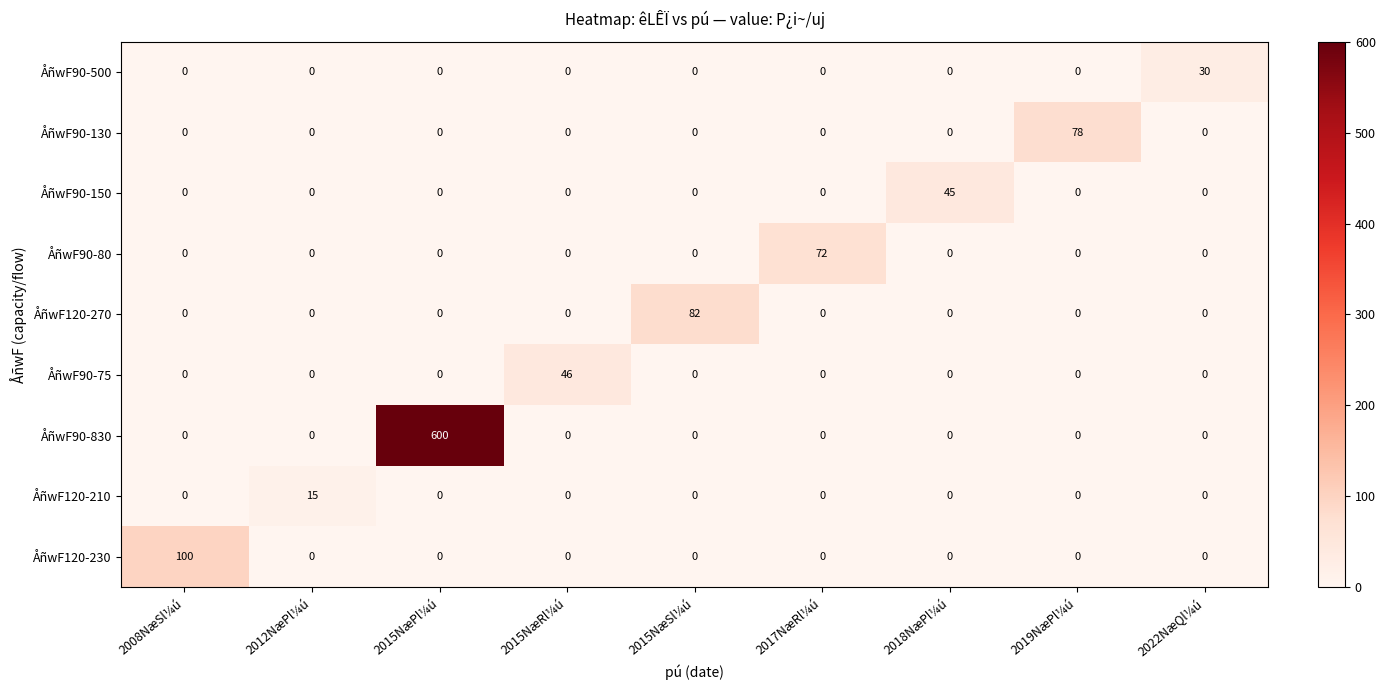

Count the number of data series in this chart.

9